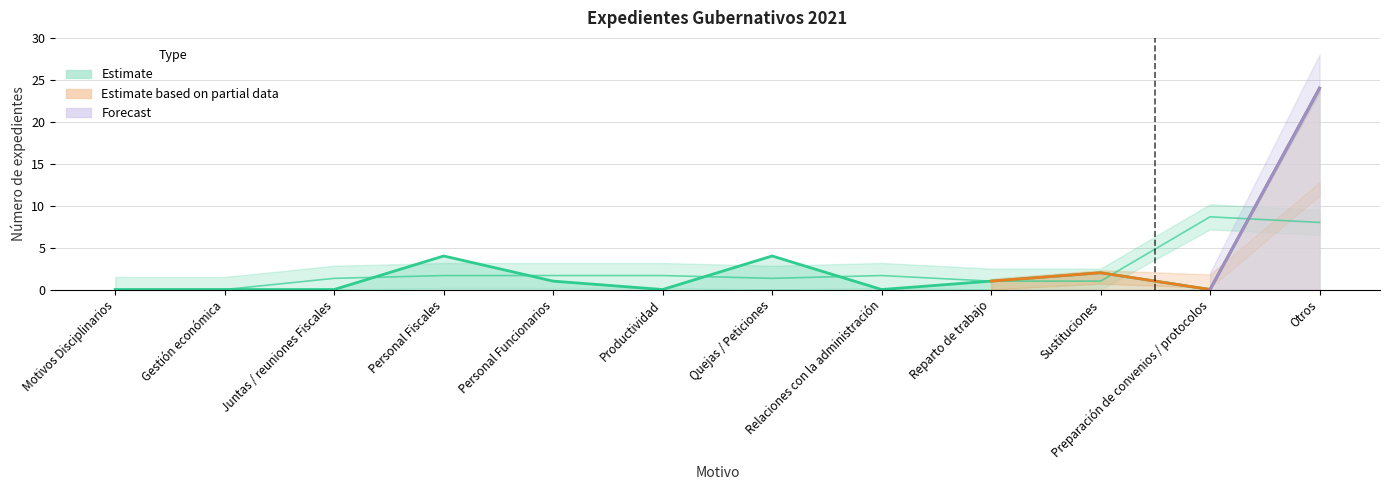

What is the maximum value shown in the chart?

24